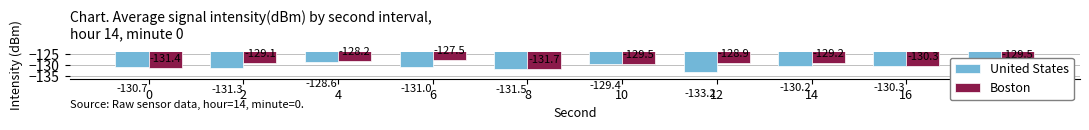

Rank the series by their maximum value, from lowest to highest.

United States, Boston